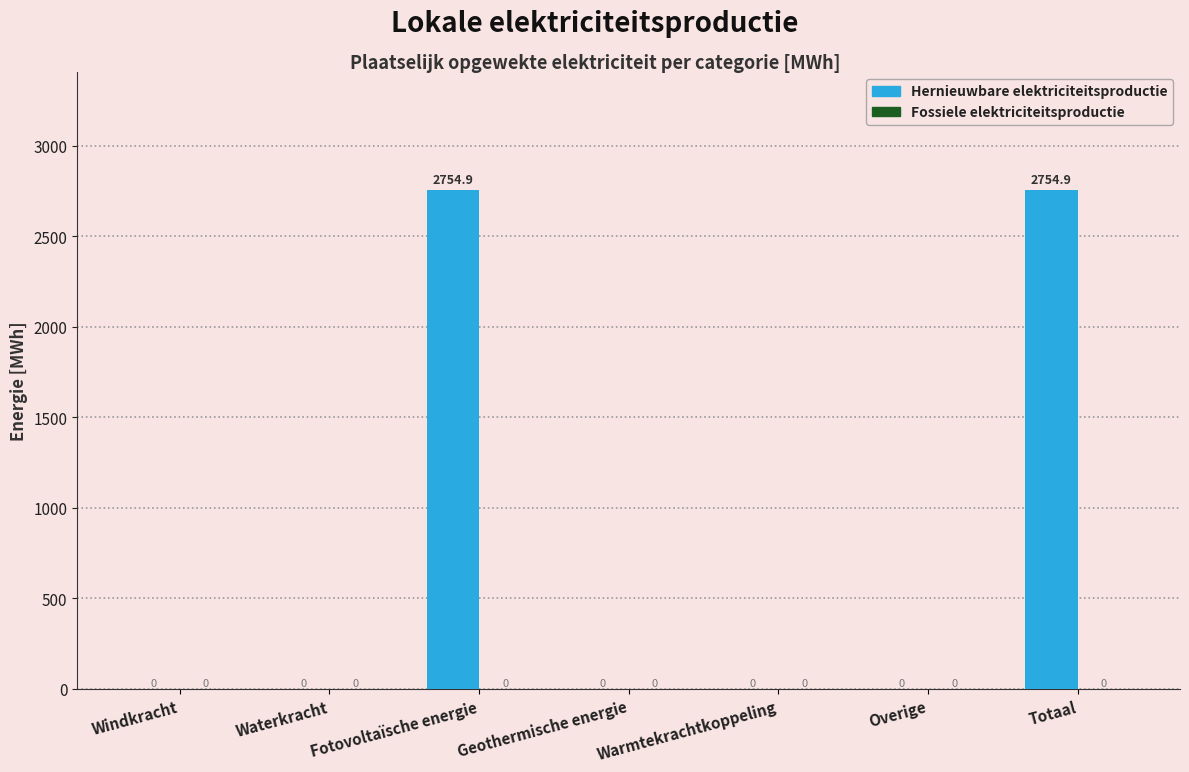

How many data points does each series have?

7